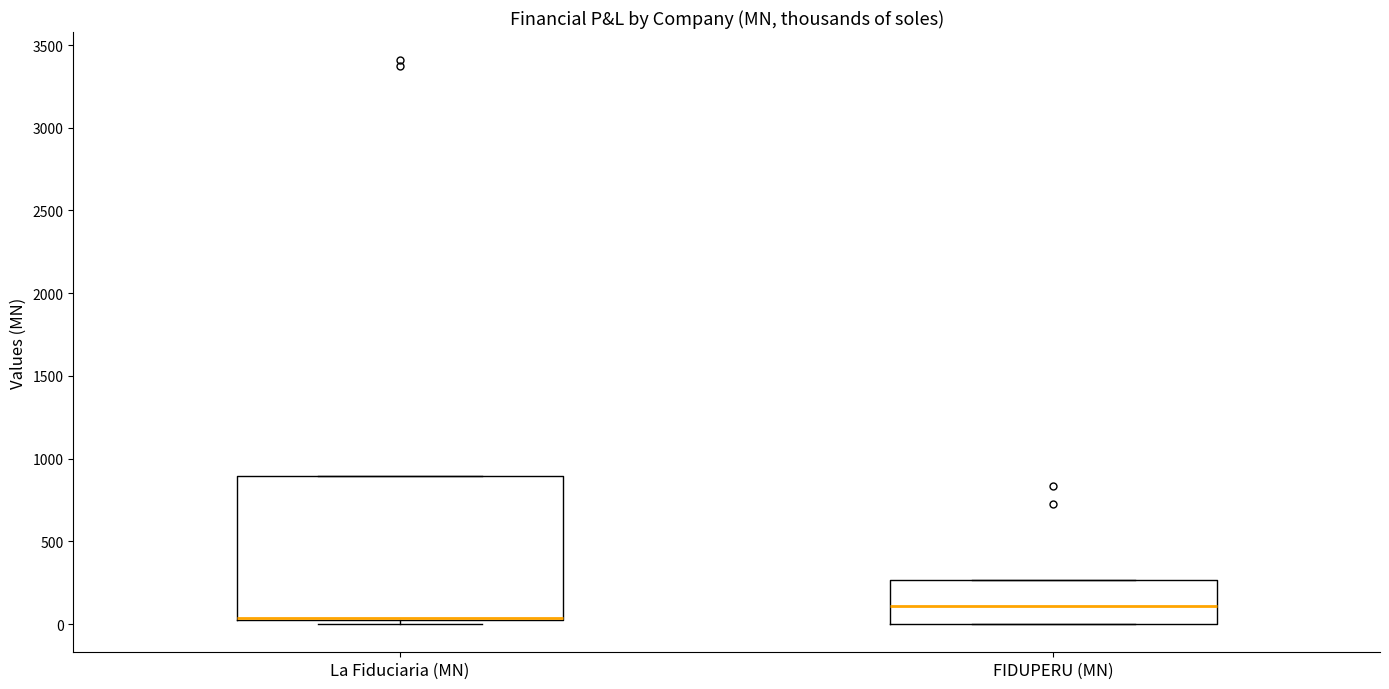

Where is the upper edge of the box for La Fiduciaria (MN) on the y-axis? The values are not printed on the chart, so give them approximately, as read against the axis.

900